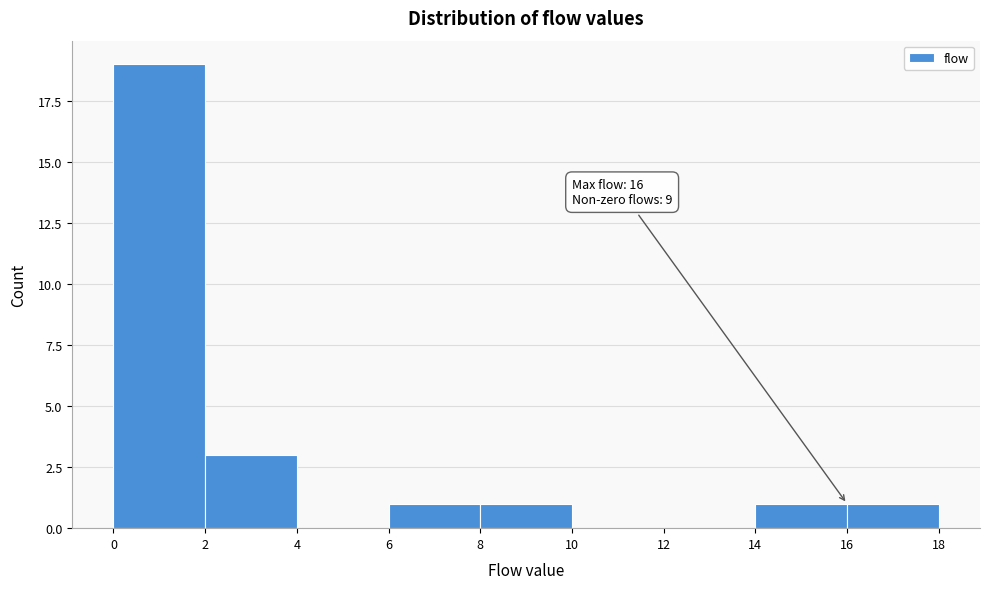

Which range on the x-axis has the tallest bar?

0 to 2